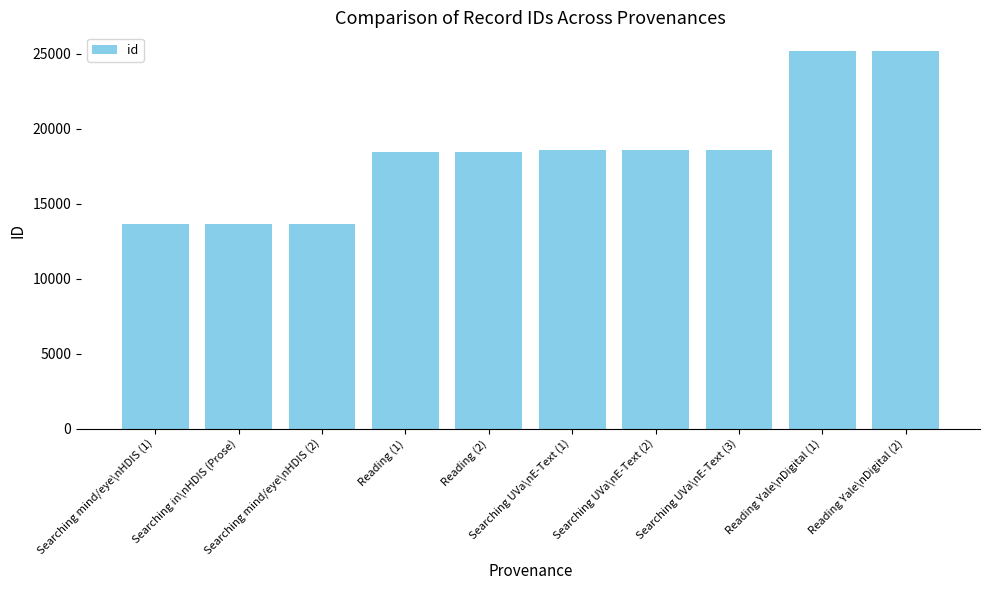

Approximately how many times larger is the value at Searching UVa\nE-Text (3) compared to Searching UVa\nE-Text (2)?

1.0